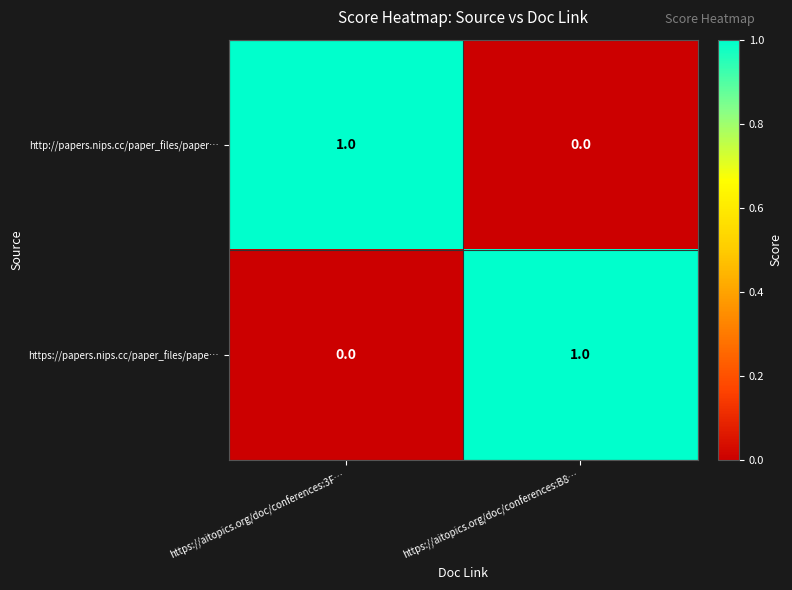

Is the value of https://papers.nips.cc/paper_files/pape… at https://aitopics.org/doc/conferences:3F… greater than the value of http://papers.nips.cc/paper_files/paper… at https://aitopics.org/doc/conferences:3F…?

No